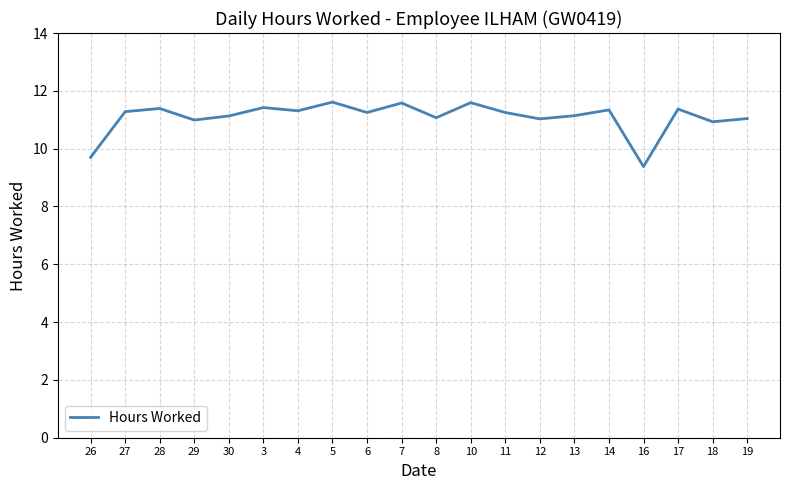

The chart shows a value of 11.1 at 8. True or false?

True